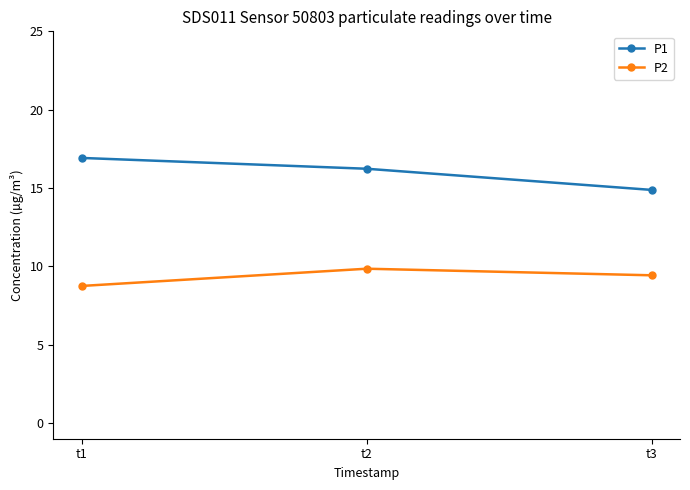

What is the value of the P2 point at the 1st from the left?

8.8